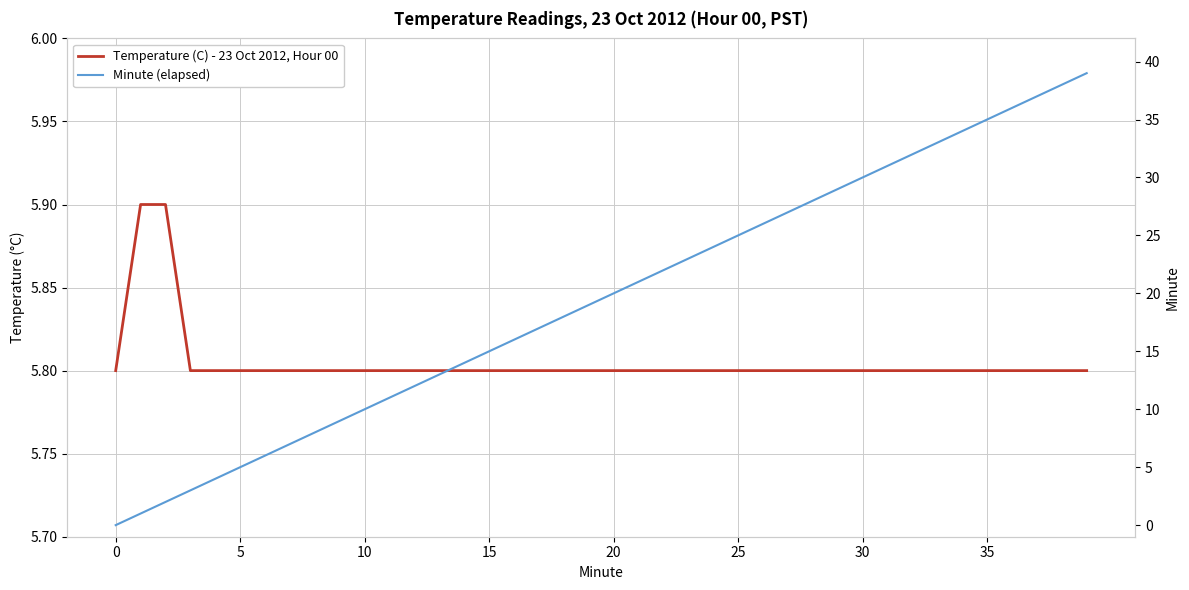

Is the value of Minute (elapsed) at 15 greater than the value of Temperature (C) - 23 Oct 2012, Hour 00 at 12?

No